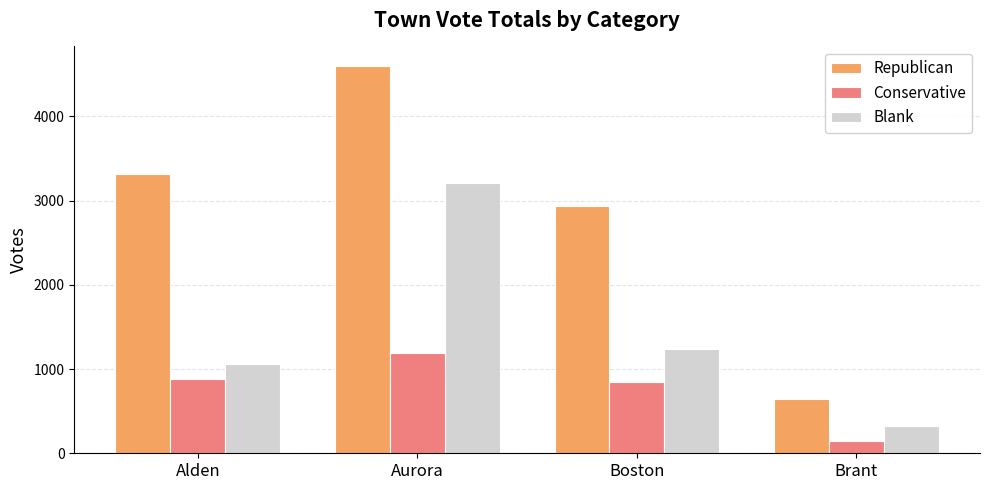

The value of Conservative at Boston is 849. True or false?

True